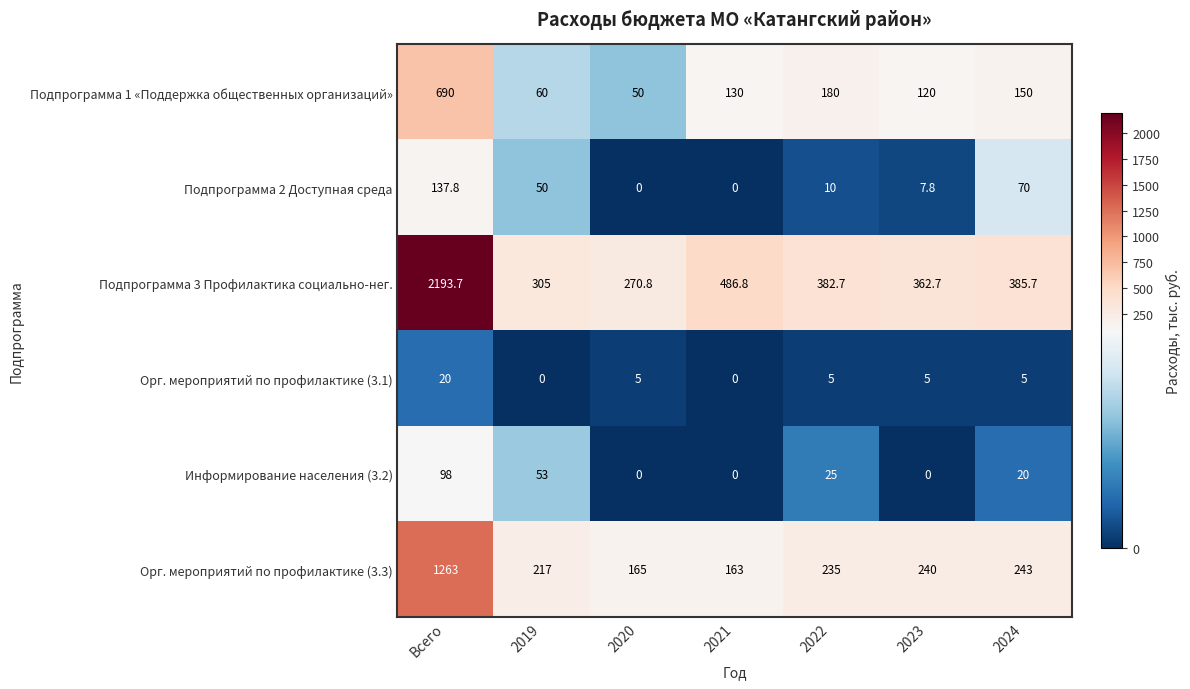

List the labels in order of Подпрограмма 1 «Поддержка общественных организаций» value, largest first.

Всего, 2022, 2024, 2021, 2023, 2019, 2020